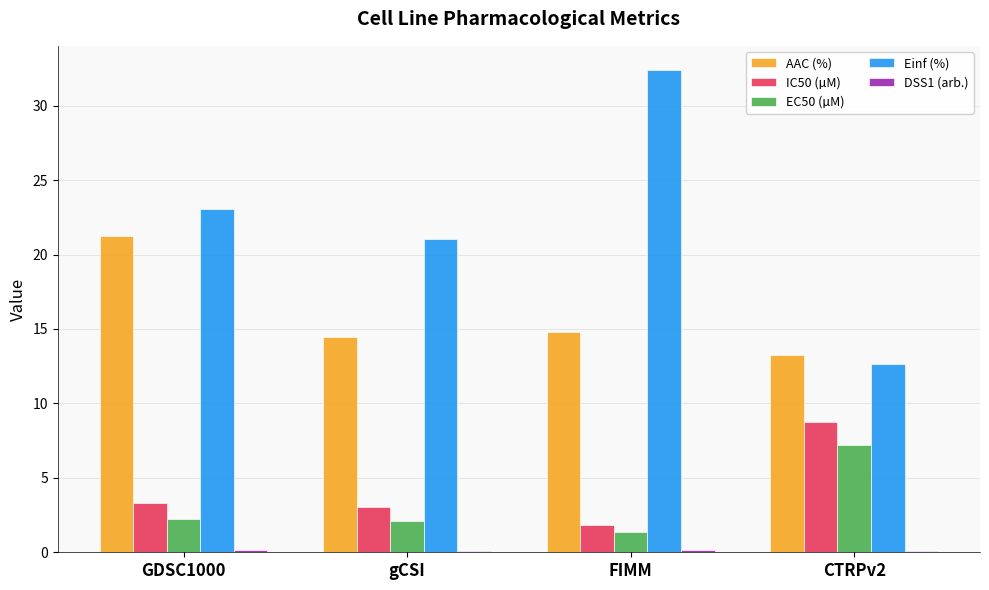

Which series has the largest total across all categories?

Einf (%)